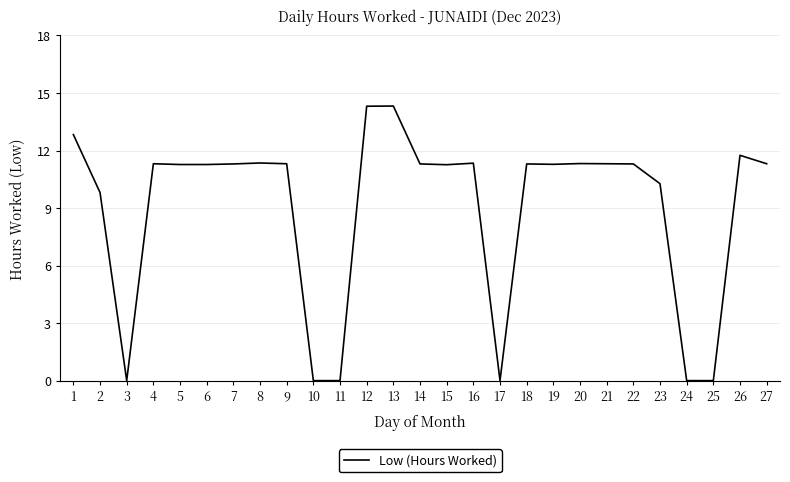

What is the greatest value displayed?

14.3